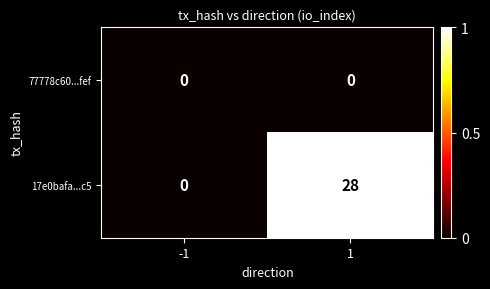

Which series has the largest total across all categories?

17e0bafa...c5